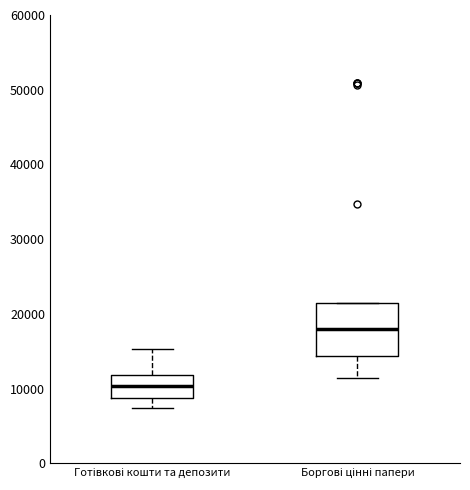

Where is the upper edge of the box for Готівкові кошти та депозити on the y-axis? The values are not printed on the chart, so give them approximately, as read against the axis.

12000